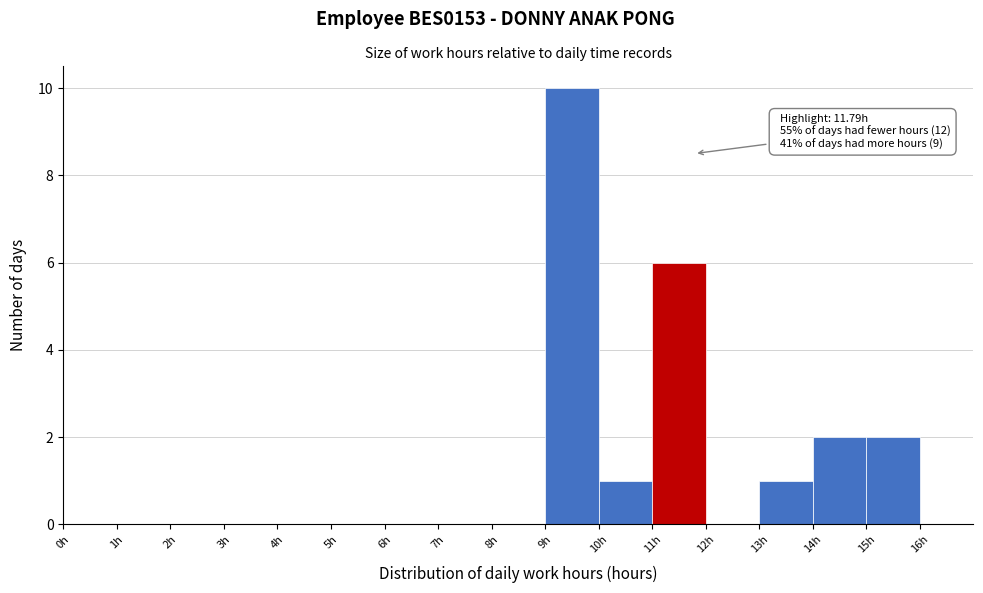

Over which range of the x-axis is the bar tallest?

9 to 10